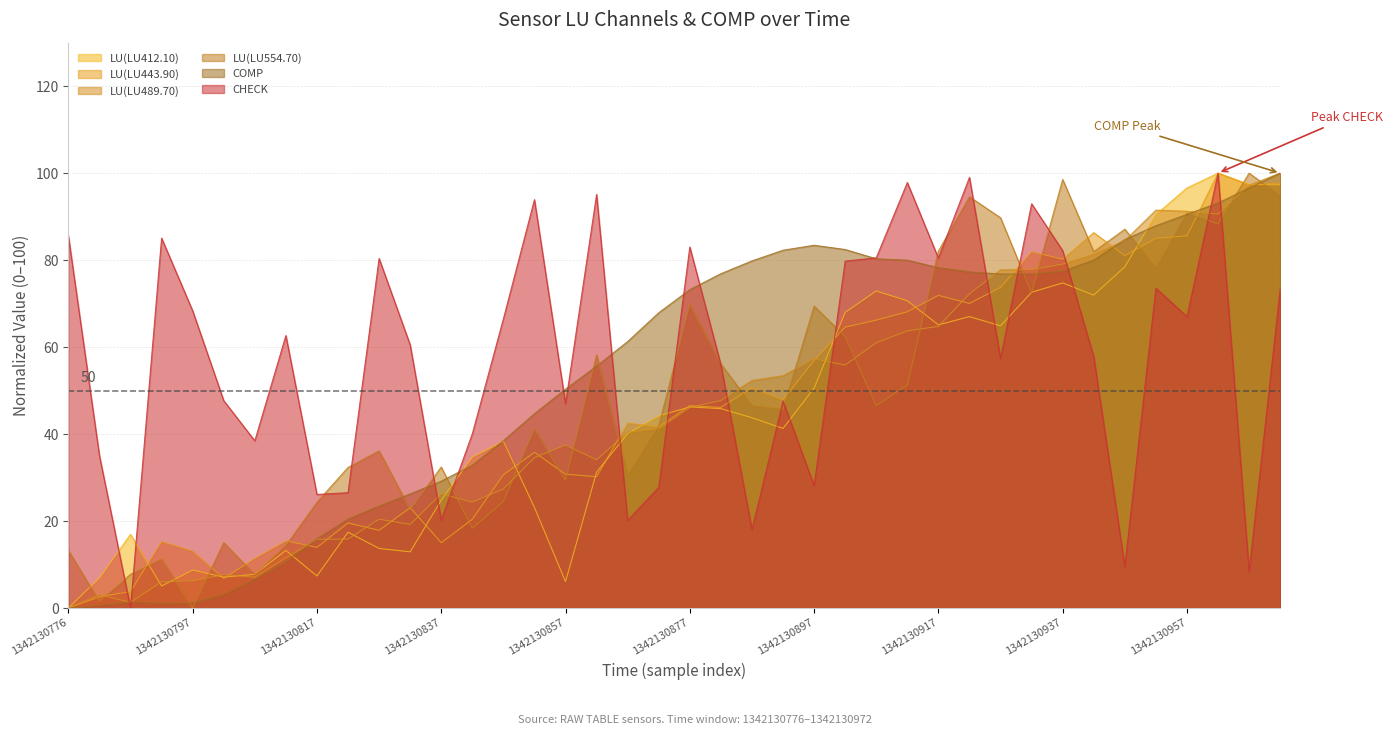

Rank the series by their maximum value, from lowest to highest.

LU(LU412.10), LU(LU443.90), LU(LU489.70), LU(LU554.70), COMP, CHECK